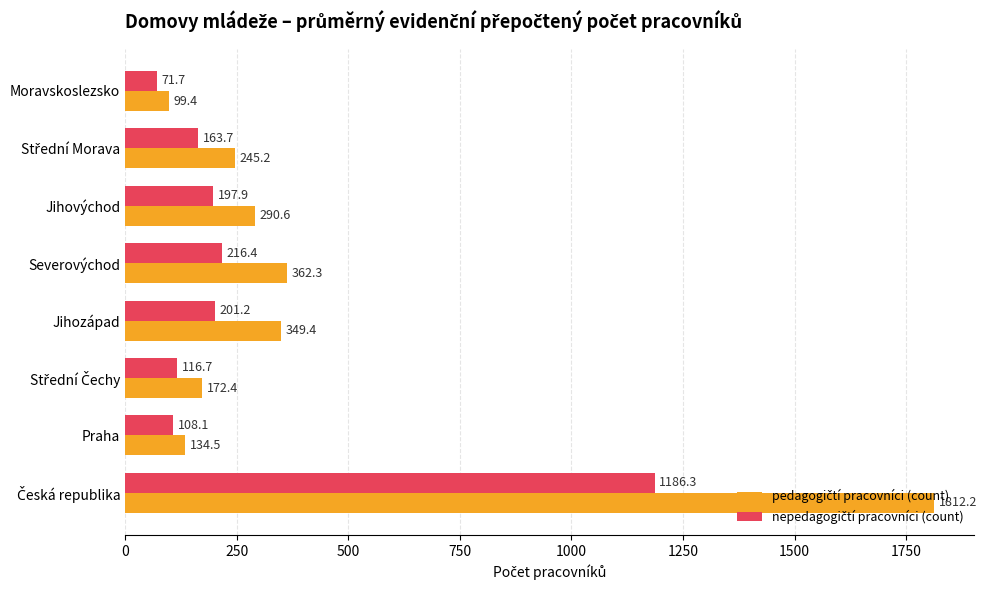

What is the spread (max minus min) of values at Severovýchod?

145.9